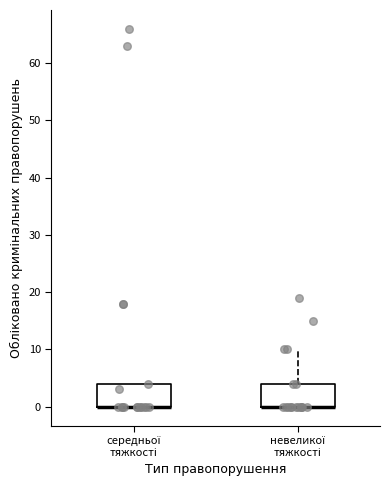

Reading left to right, transcribe this box plot: for each box, give where its median line is, the range the box spans, and where its two whiskers end, as read against the y-axis. The values are not printed on the chart, so give them approximately, as read against the axis.

середньої тяжкості: median 0 (drawn on the box's lower edge), box 0 to 4, whiskers 0 to 4
невеликої тяжкості: median 0 (drawn on the box's lower edge), box 0 to 4, whiskers 0 to 10